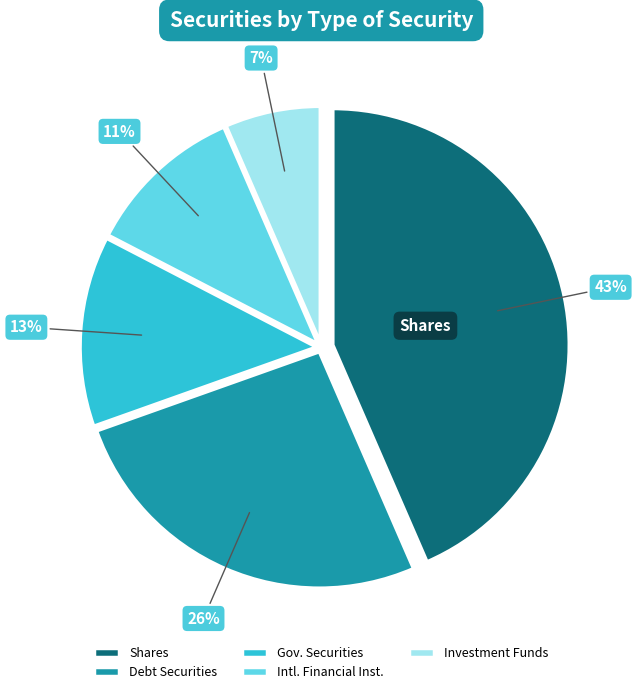

To the nearest percent, what portion does Intl. Financial Inst. represent?

11%